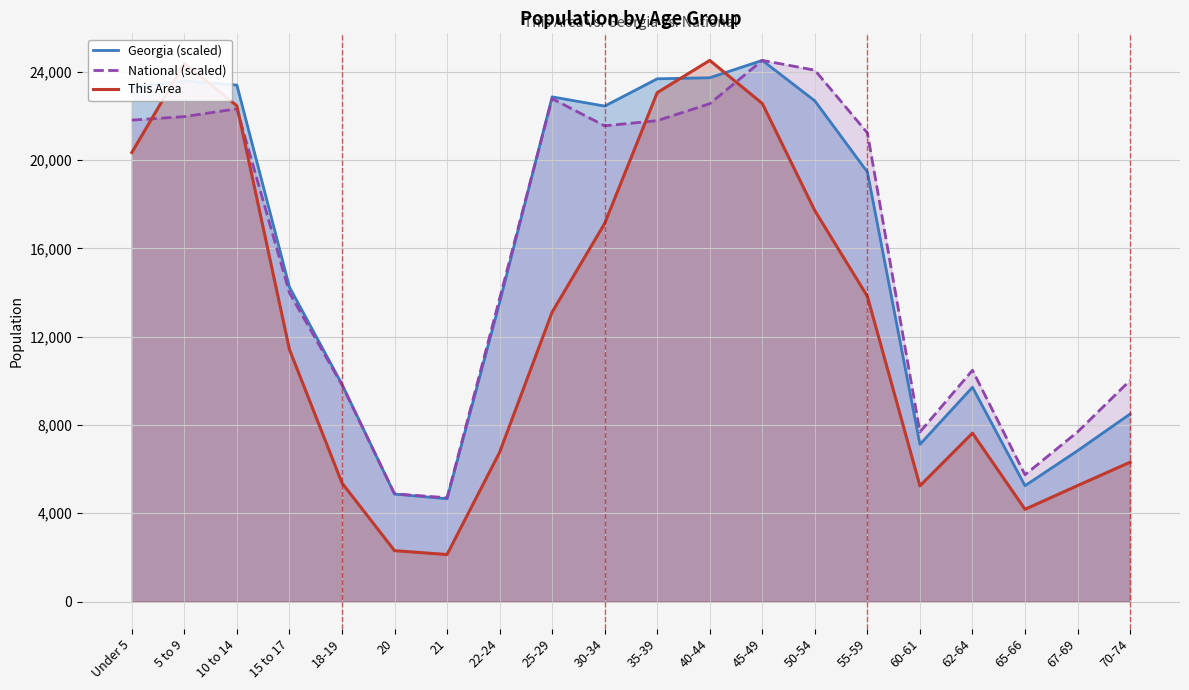

In This Area, how many points are higher than both neighbors (excluding endpoints)?

3